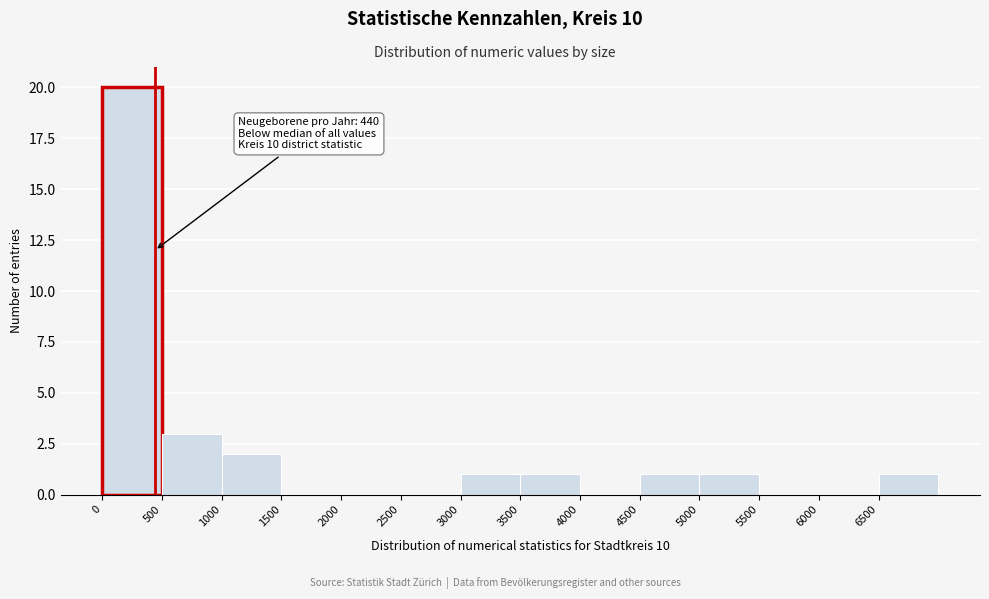

Over which range of the x-axis is the bar tallest?

0 to 500